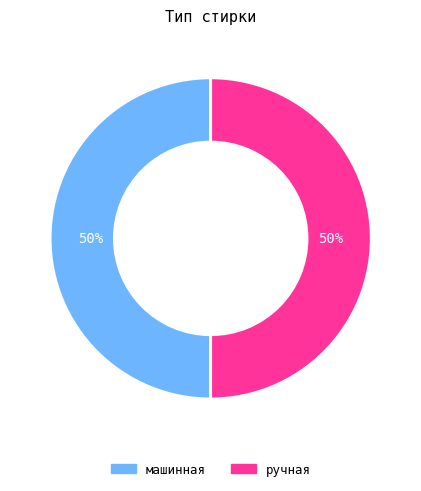

Approximately how many times larger is the value at ручная compared to машинная?

1.0